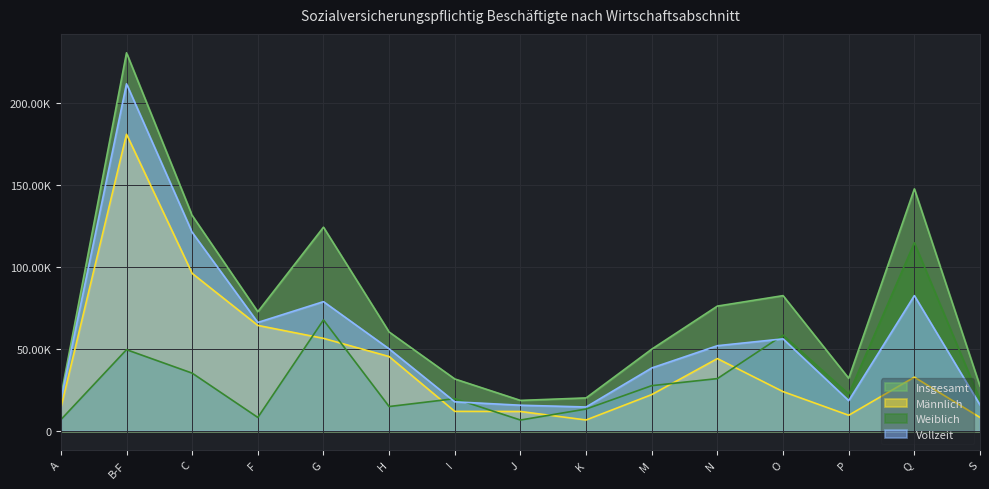

At which category does the chart reach its minimum across all series?

J